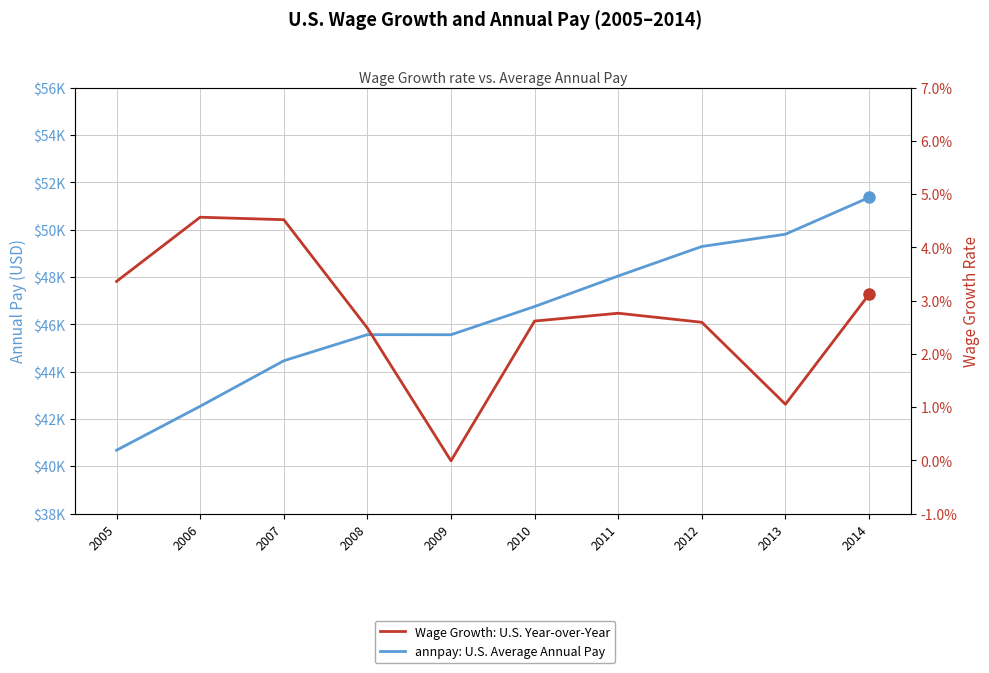

What is the spread (max minus min) of values at 2011?

48043.0